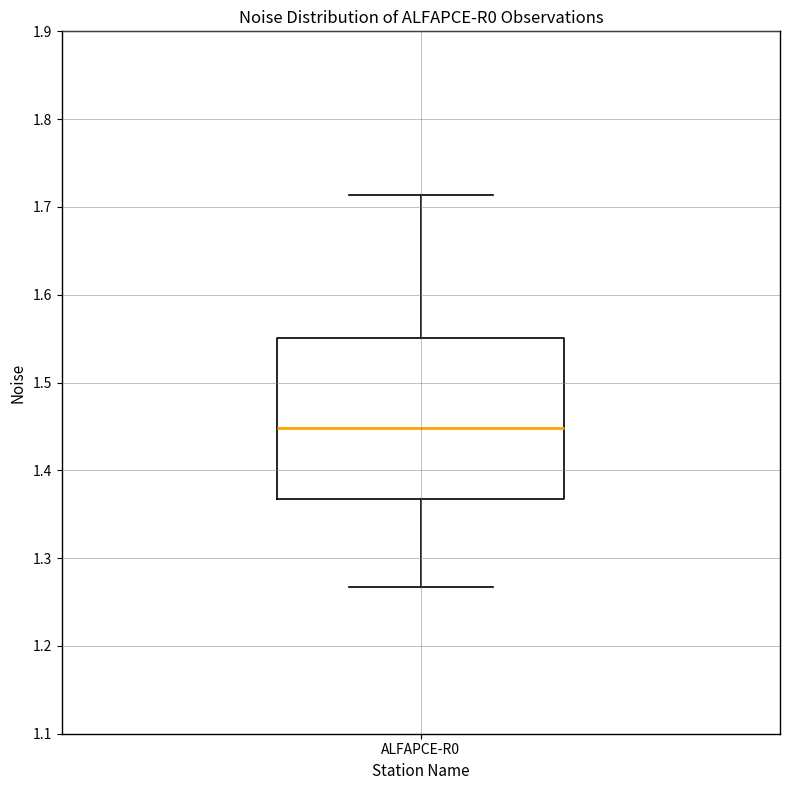

Read this box plot against the y-axis: the position of the median line, the range covered by the box, and the ends of both whiskers. The values are not printed on the chart, so give them approximately, as read against the axis.

median 1.45, box 1.37 to 1.55, whiskers 1.27 to 1.71